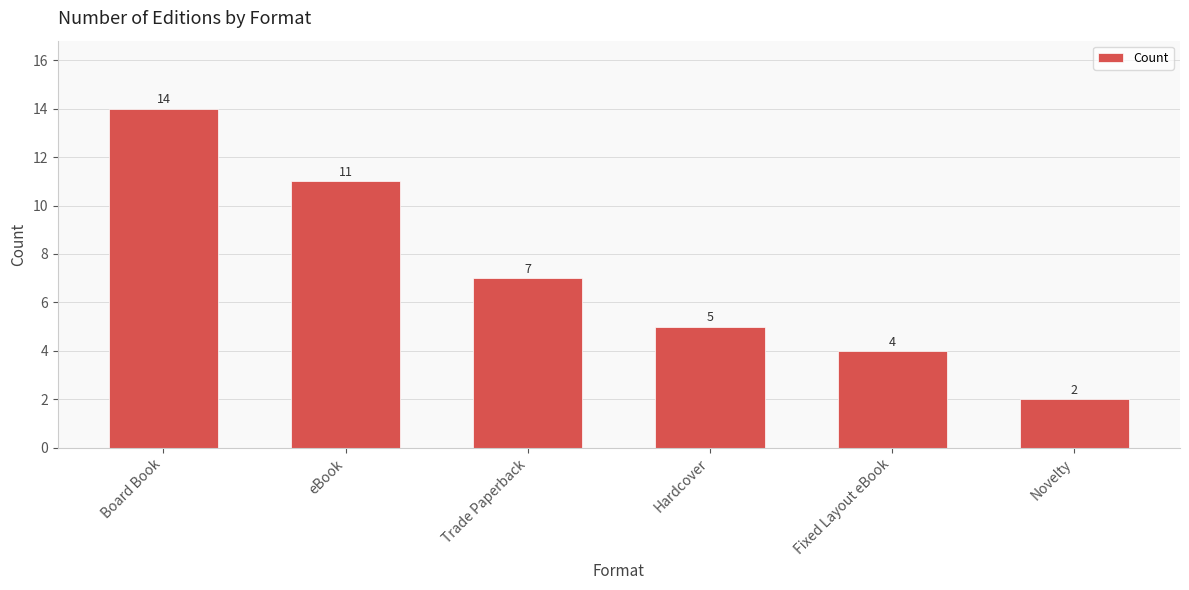

Reading right to left, extract all data points from this chart.

Novelty=2	Fixed Layout eBook=4	Hardcover=5	Trade Paperback=7	eBook=11	Board Book=14